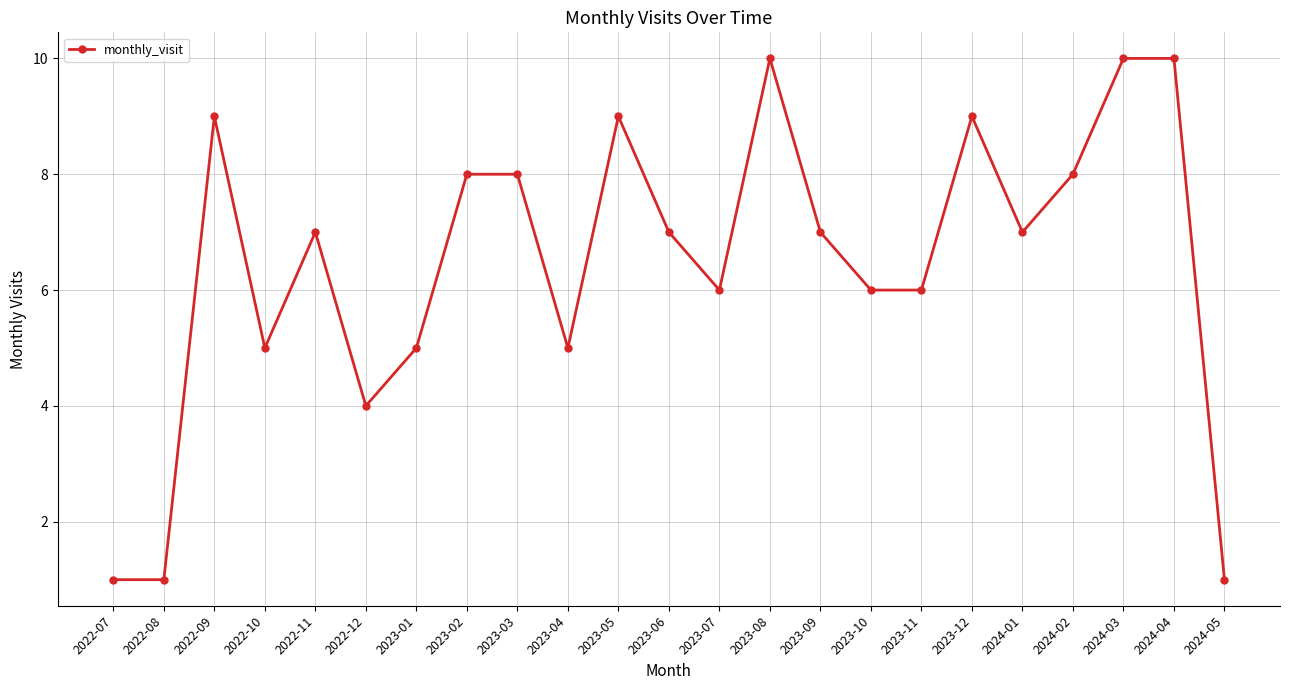

What is the maximum value shown in the chart?

10